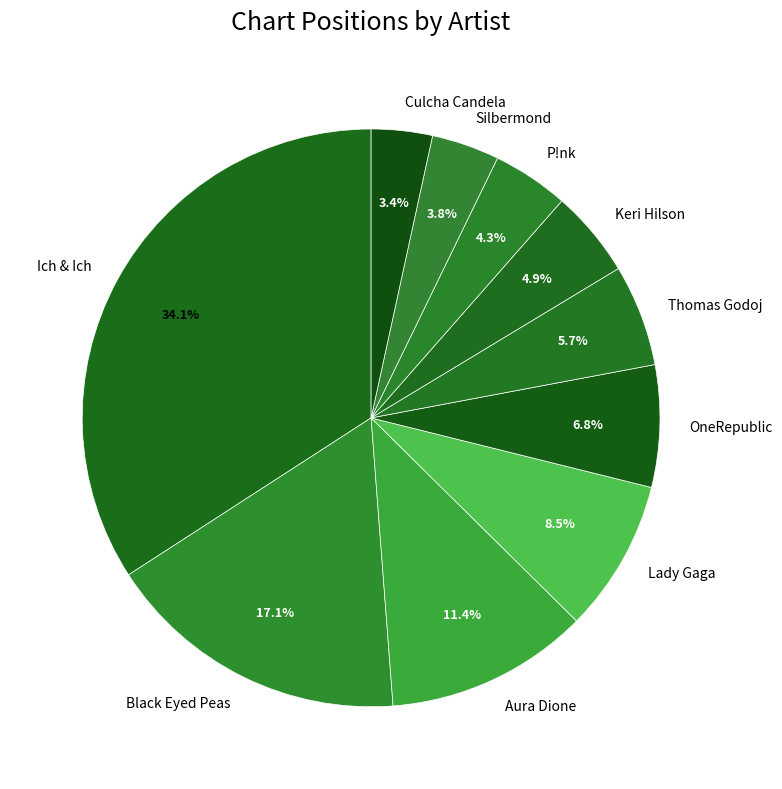

What portion of the pie excludes Black Eyed Peas?

82.9%